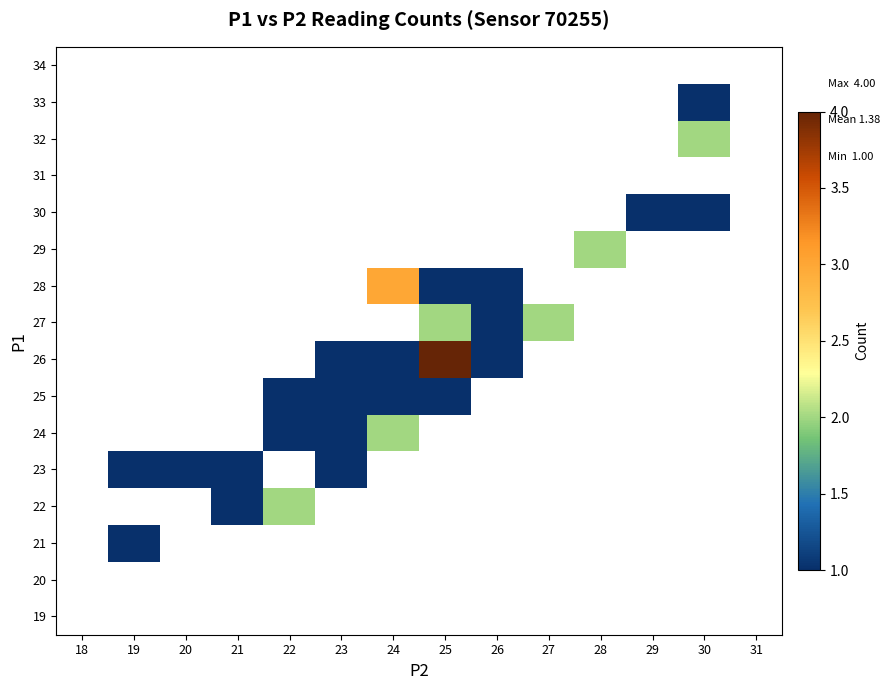

Between 23 and 20, which is larger?

20